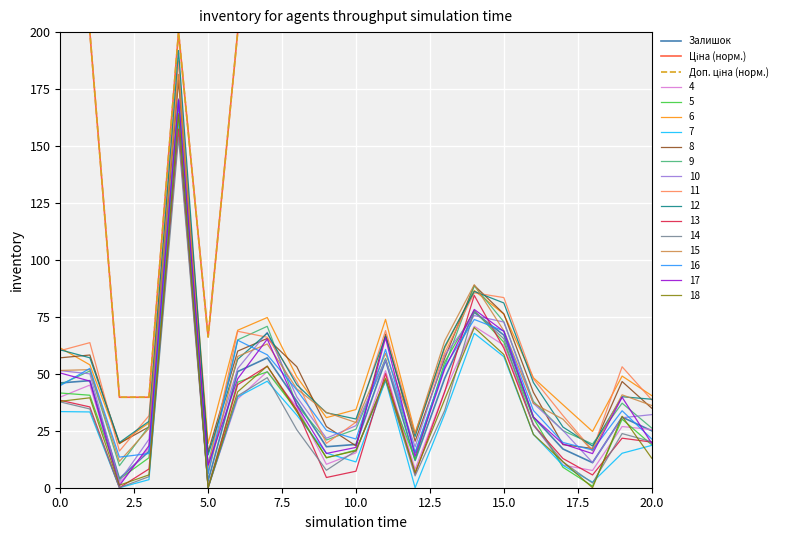

What is the greatest value displayed?

200.0